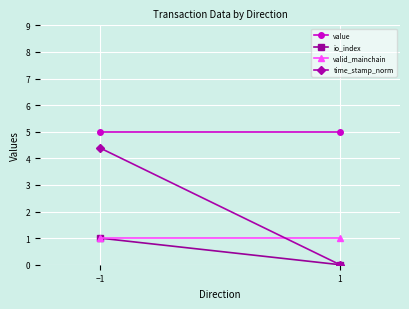

List the labels in order of value value, largest first.

−1, 1